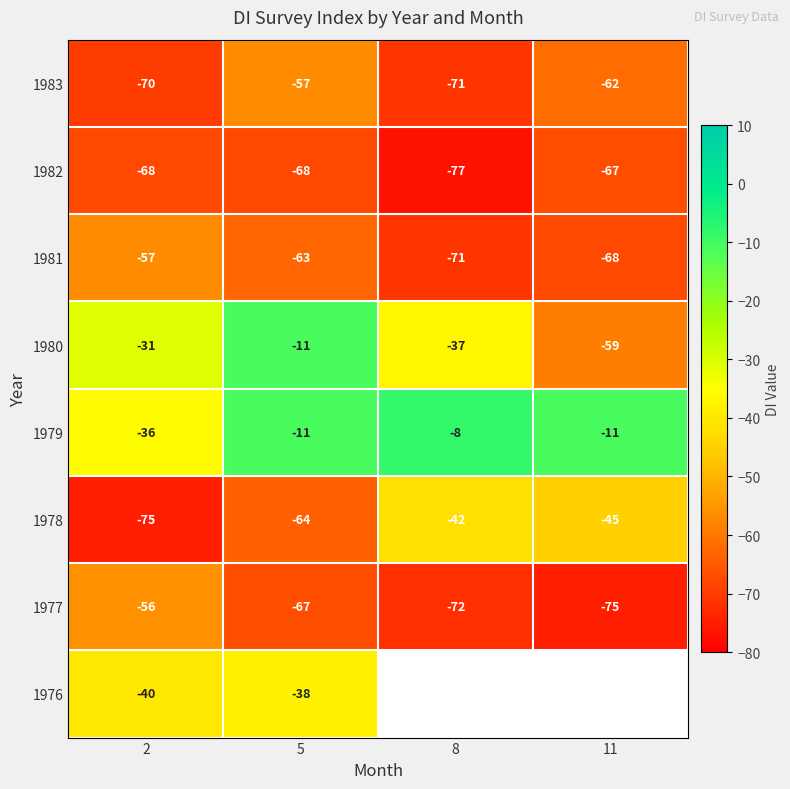

What is the minimum value shown in the chart?

-77.0